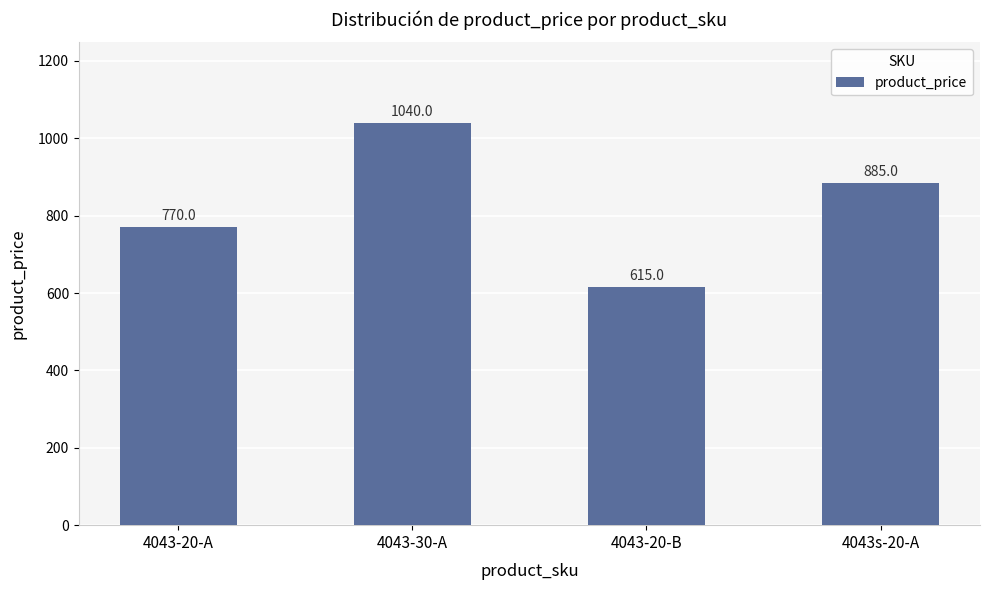

What is the label of the 4th bar from the right?

4043-20-A